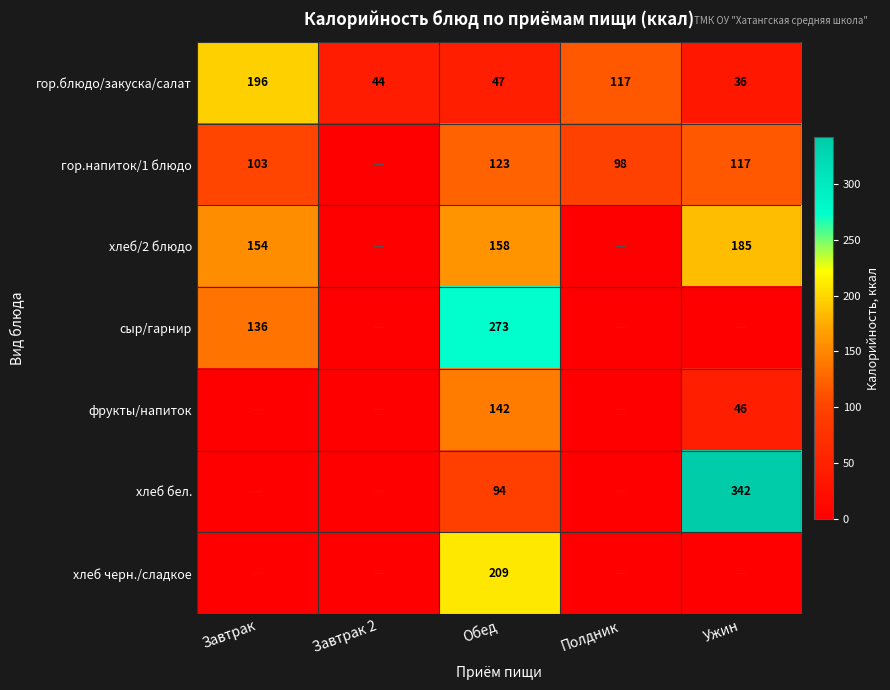

What is the sum of all гор.блюдо/закуска/салат values?

440